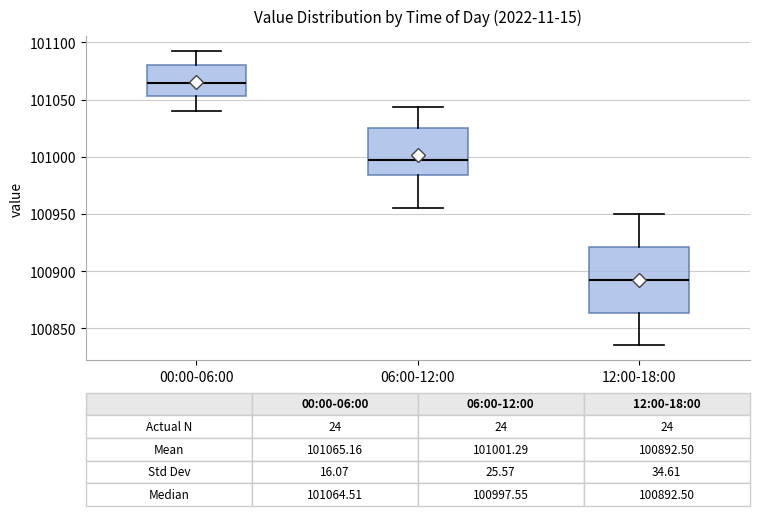

Which box has the lowest median line?

12:00-18:00